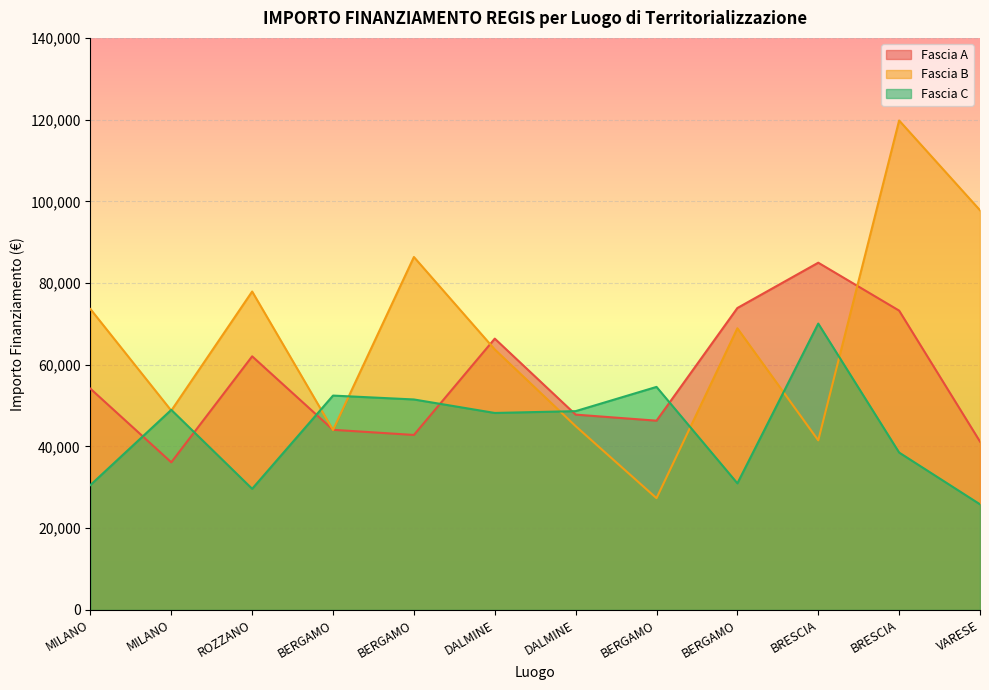

Which category has the lowest value in the Fascia A series?

MILANO